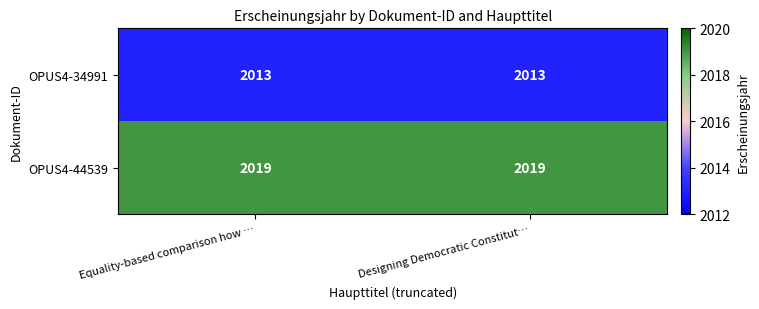

Rank the series at Equality-based comparison how … from lowest to highest value.

OPUS4-34991, OPUS4-44539